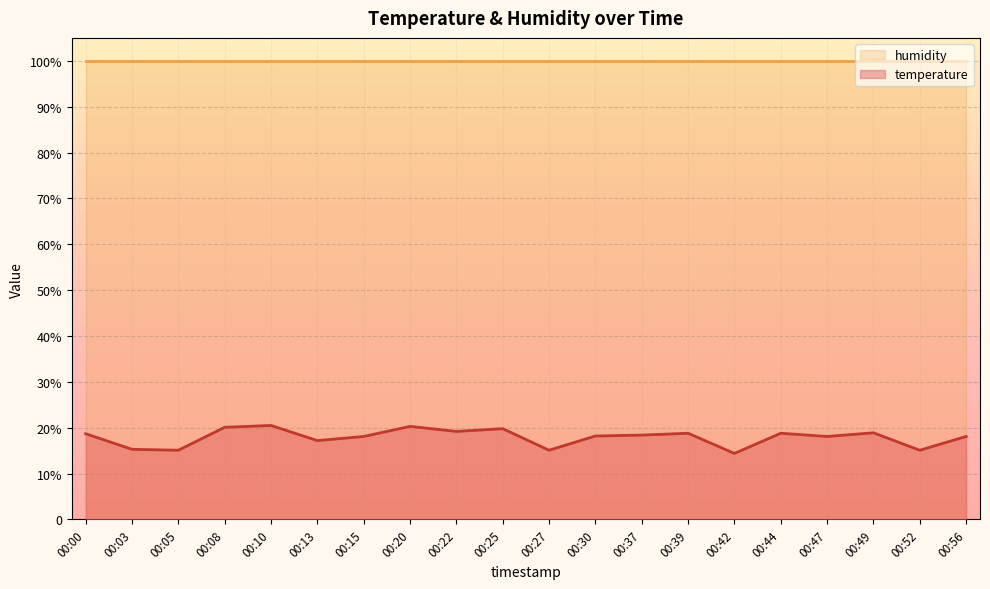

What is the sum of all values?

358.2